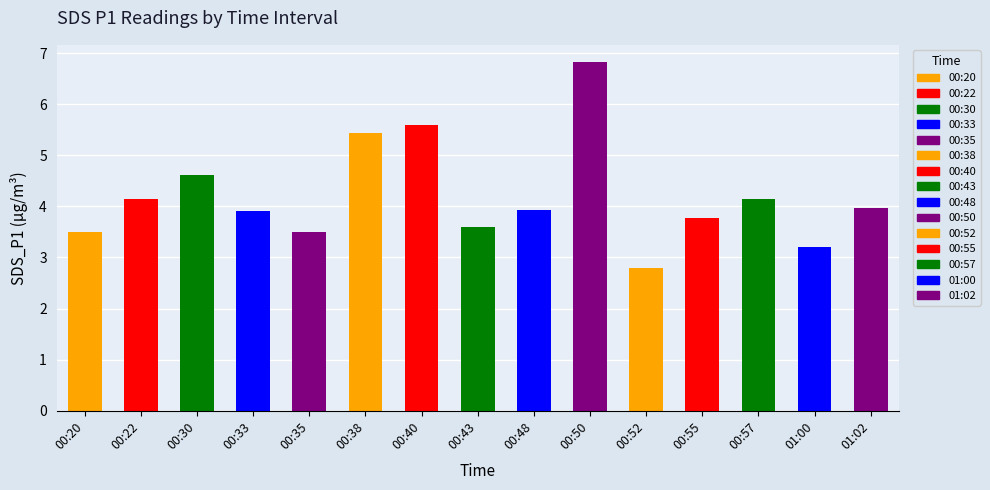

Reading right to left, list all the values displayed in this chart.

01:02=4.0	01:00=3.2	00:57=4.2	00:55=3.8	00:52=2.8	00:50=6.8	00:48=3.9	00:43=3.6	00:40=5.6	00:38=5.4	00:35=3.5	00:33=3.9	00:30=4.6	00:22=4.2	00:20=3.5